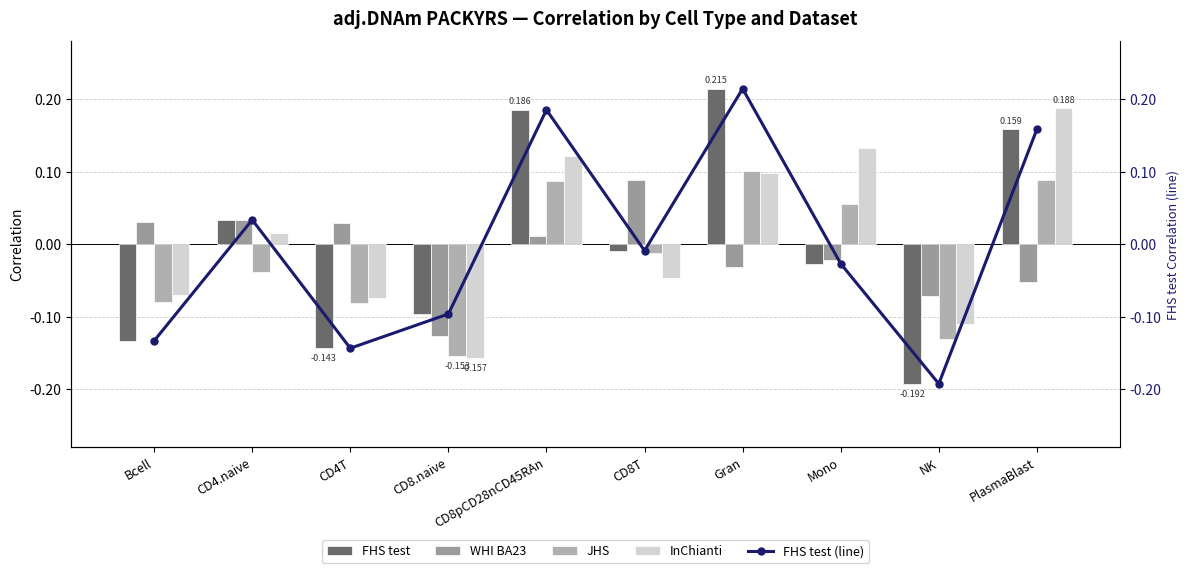

Rank the series at CD4T from highest to lowest value.

WHI BA23, InChianti, JHS, FHS test, FHS test (line)